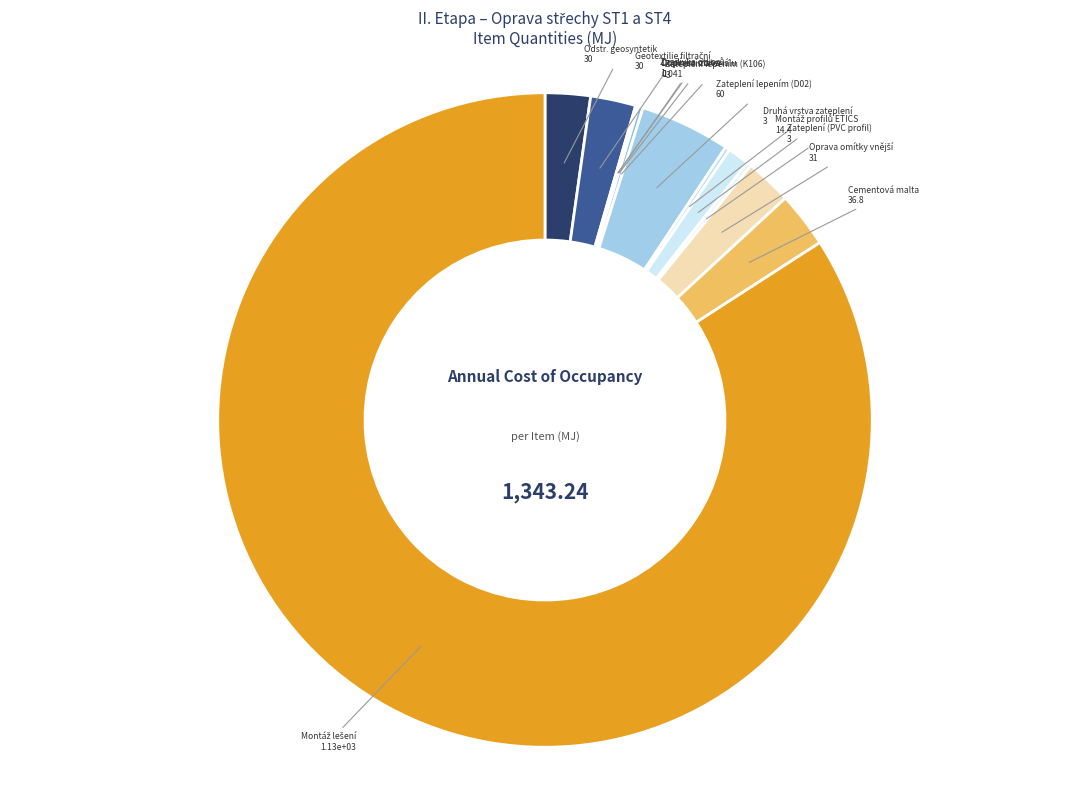

Which slice represents more than half of the pie?

Montáž lešení řadového